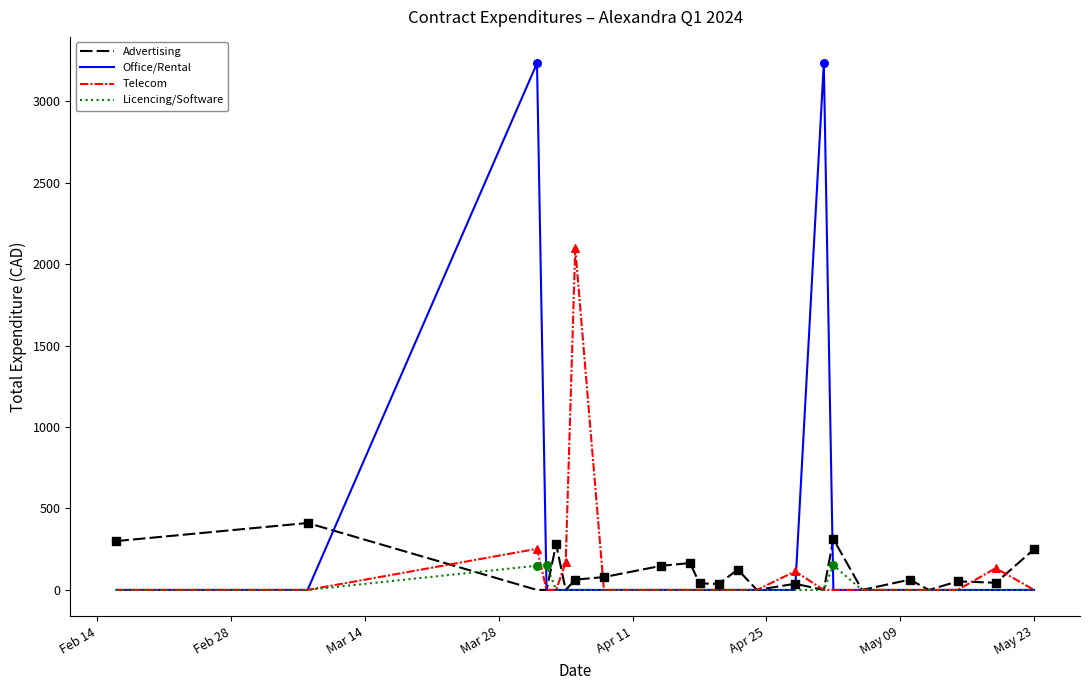

What are all the series names shown in the legend?

Advertising, Office/Rental, Telecom, Licencing/Software